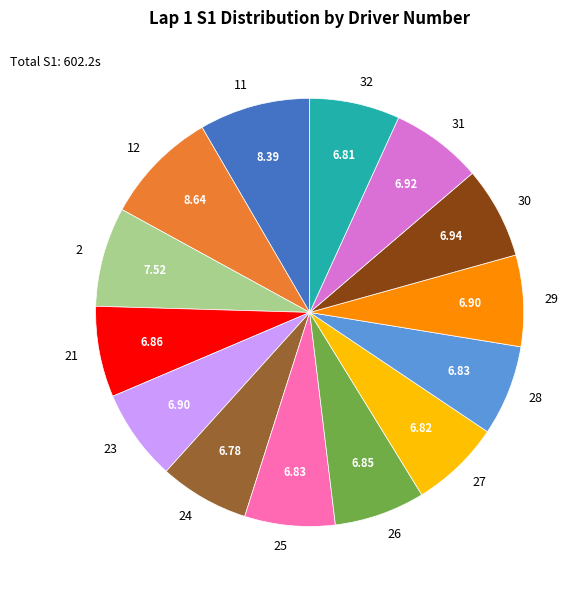

Does any single category account for the majority?

No